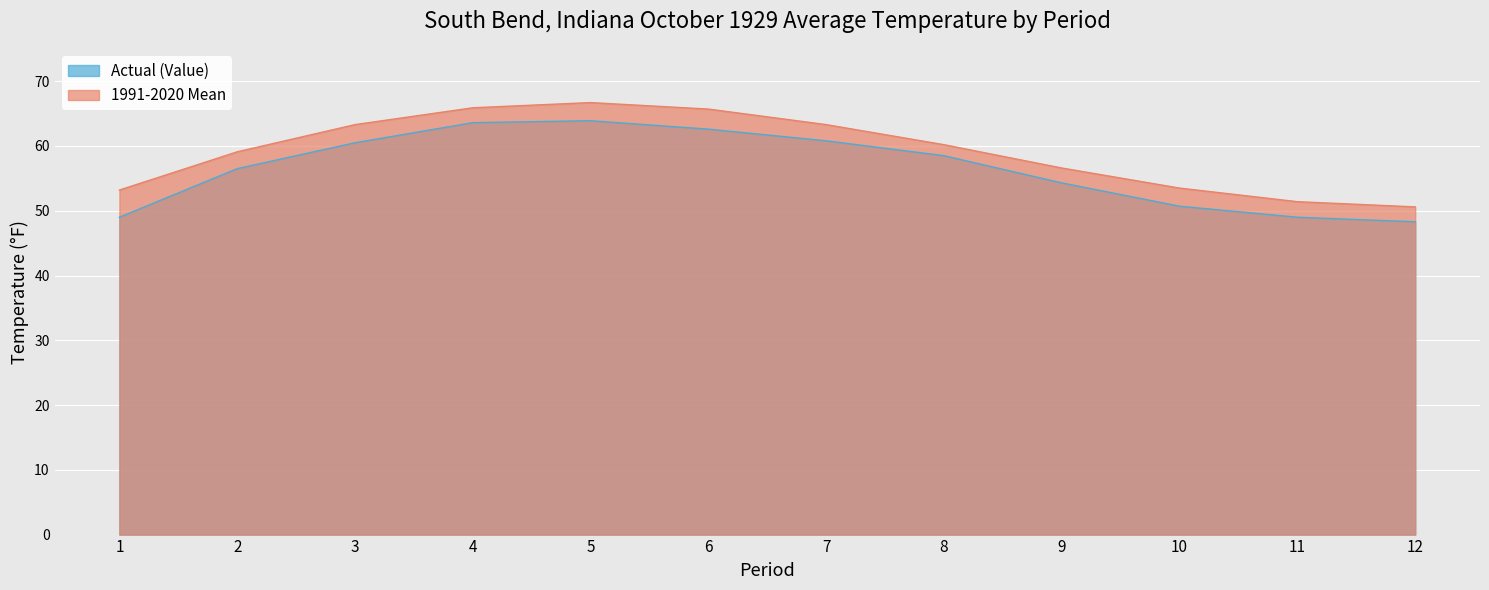

What is the difference between the second highest and second lowest values in the Actual (Value) series?

14.6